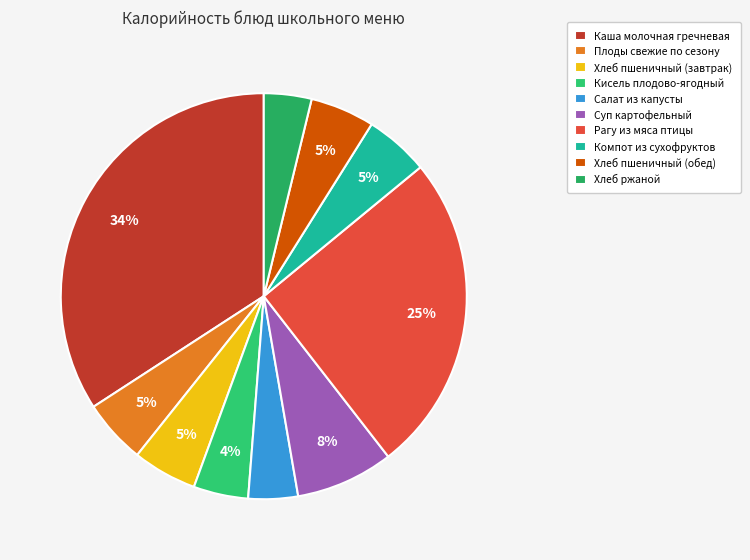

What is the largest slice in the pie chart?

Каша молочная гречневая